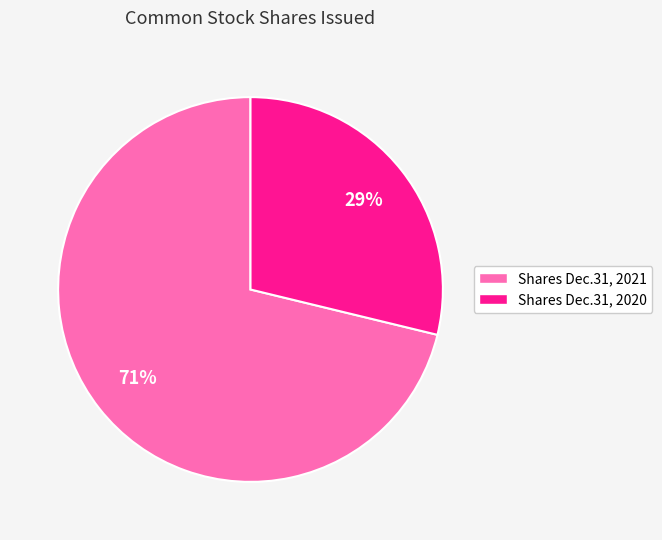

To the nearest percent, what portion does Shares Dec.31, 2020 represent?

29%